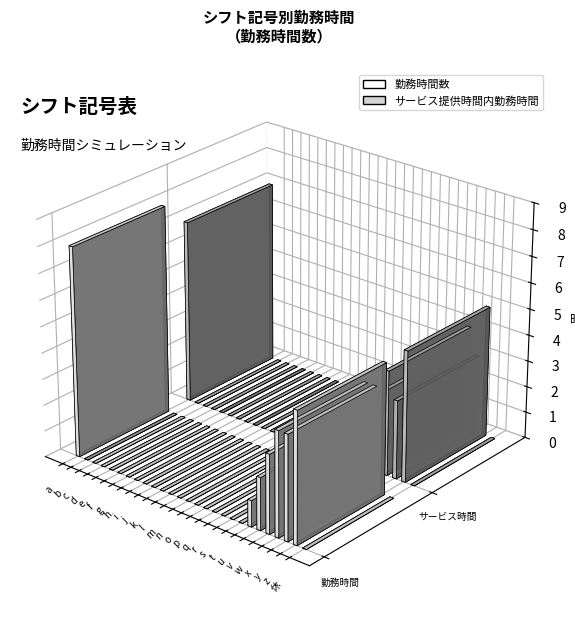

What position from the right is o?

13